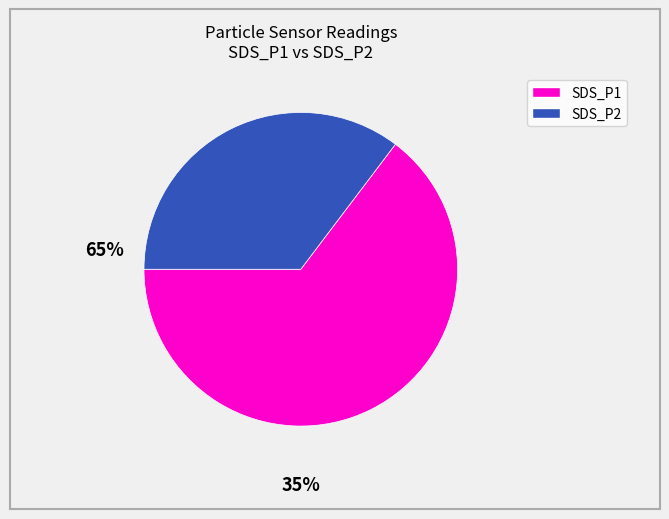

Which has a higher value, SDS_P2 or SDS_P1?

SDS_P1